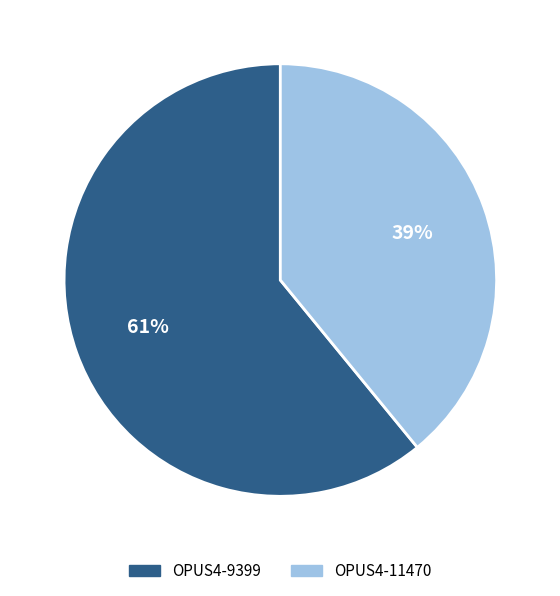

What percentage is the OPUS4-9399 slice, to the nearest percent?

61%